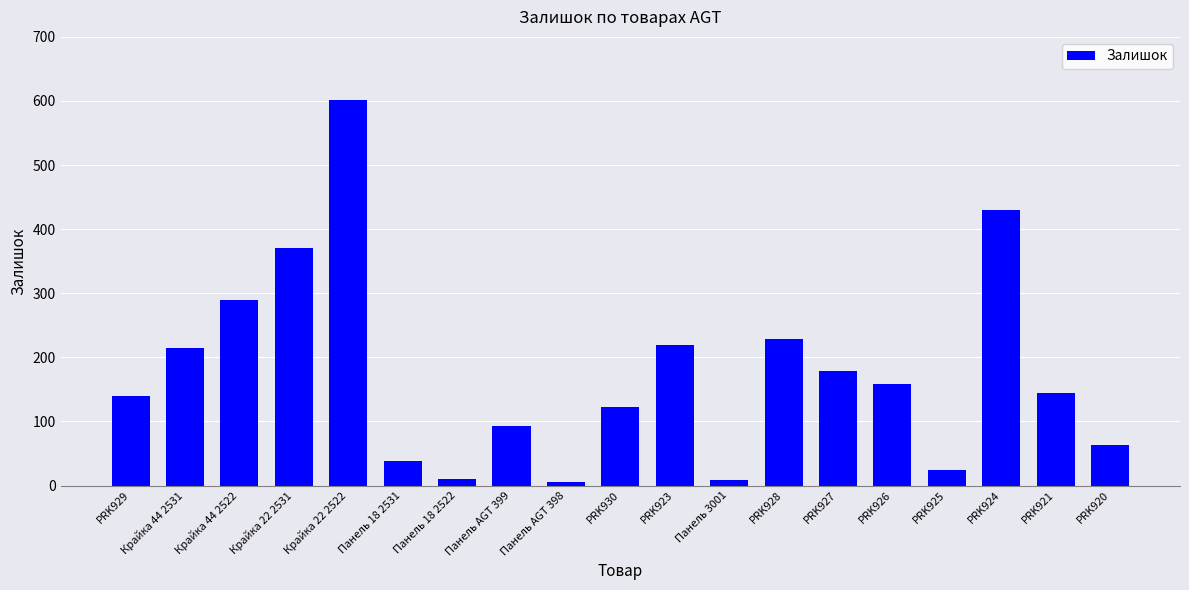

What is the label of the 6th bar from the left?

Панель 18 2531